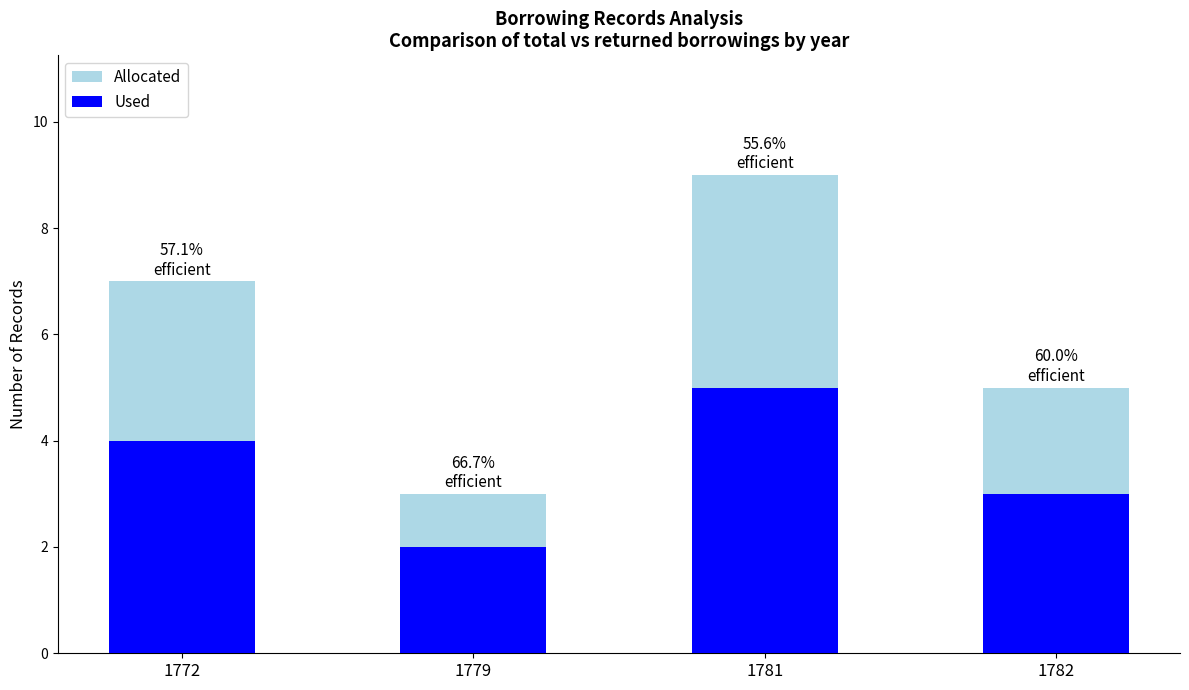

What is the difference between the second highest and minimum values in the Allocated series?

4